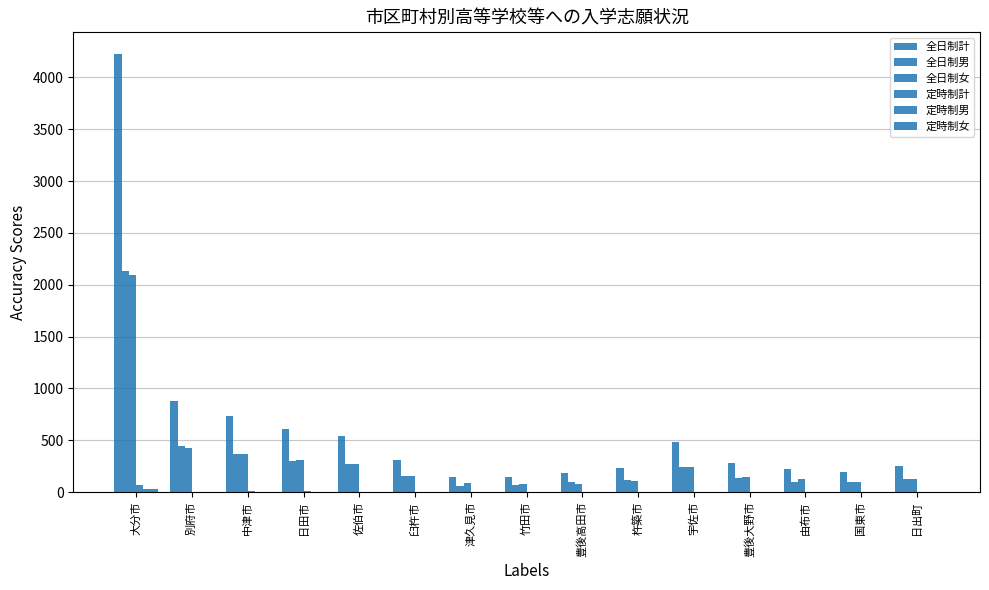

Reading left to right, list all the values displayed in this chart.

全日制計: 大分市=4224	別府市=877	中津市=736	日田市=609	佐伯市=541	臼杵市=305	津久見市=149	竹田市=143	豊後高田市=181	杵築市=228	宇佐市=483	豊後大野市=281	由布市=224	国東市=190	日出町=253
全日制男: 大分市=2133	別府市=448	中津市=364	日田市=301	佐伯市=274	臼杵市=153	津久見市=60	竹田市=65	豊後高田市=99	杵築市=117	宇佐市=238	豊後大野市=138	由布市=102	国東市=93	日出町=126
全日制女: 大分市=2091	別府市=429	中津市=372	日田市=308	佐伯市=267	臼杵市=152	津久見市=89	竹田市=78	豊後高田市=82	杵築市=111	宇佐市=245	豊後大野市=143	由布市=122	国東市=97	日出町=127
定時制計: 大分市=64	別府市=3	中津市=8	日田市=6	佐伯市=3	臼杵市=3	津久見市=1	竹田市=1	豊後高田市=0	杵築市=1	宇佐市=0	豊後大野市=2	由布市=5	国東市=0	日出町=2
定時制男: 大分市=30	別府市=2	中津市=3	日田市=4	佐伯市=1	臼杵市=3	津久見市=0	竹田市=0	豊後高田市=0	杵築市=0	宇佐市=0	豊後大野市=1	由布市=2	国東市=0	日出町=0
定時制女: 大分市=34	別府市=1	中津市=5	日田市=2	佐伯市=2	臼杵市=0	津久見市=1	竹田市=1	豊後高田市=0	杵築市=1	宇佐市=0	豊後大野市=1	由布市=3	国東市=0	日出町=2